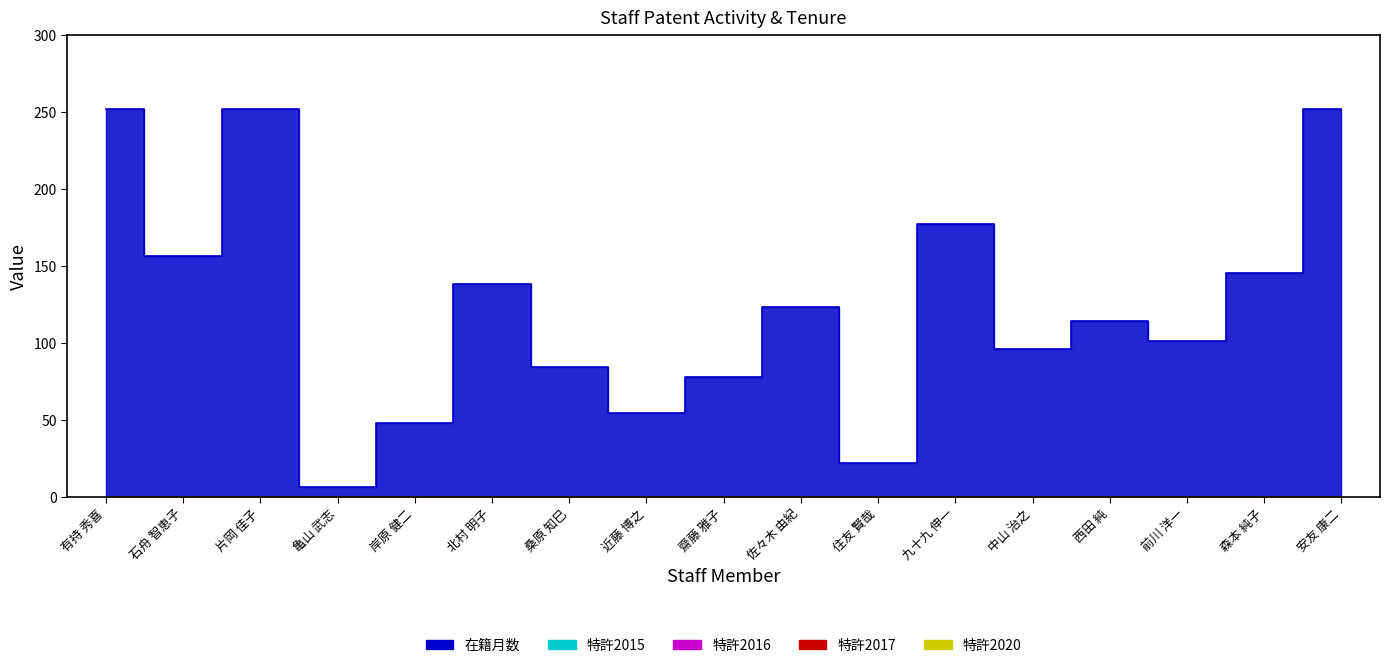

Reading right to left, extract all data points from this chart.

在籍月数: 252	145	101	114	96	177	22	123	78	54	84	138	48	6	252	156	252
特許2015: 0	0	0	0	0	0	0	0	0	0	0	0	0	0	0	0	0
特許2016: 0	0	0	0	0	0	0	0	0	0	0	0	0	0	0	0	0
特許2017: 0	0	0	0	0	0	0	0	0	0	0	0	0	0	0	0	0
特許2020: 0	0	0	0	0	0	0	0	0	0	0	0	0	0	0	0	0